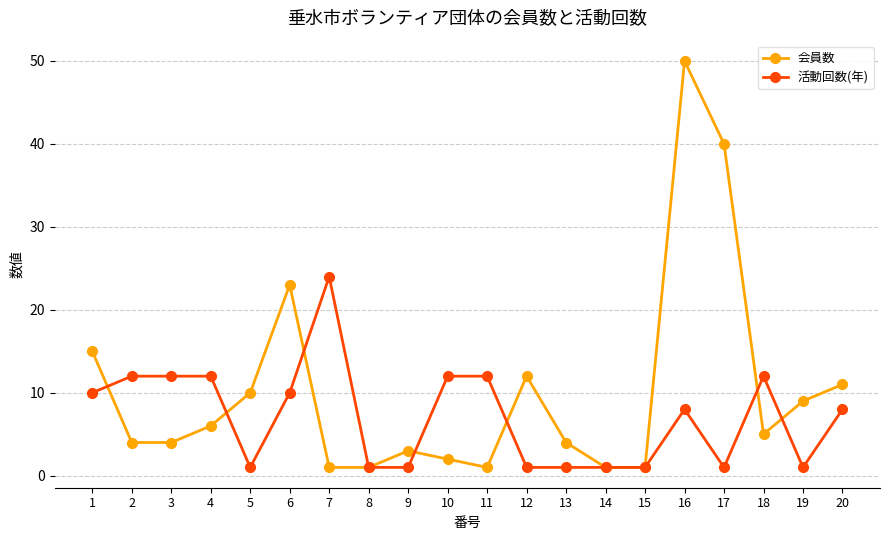

What is the sum of all 会員数 values?

203